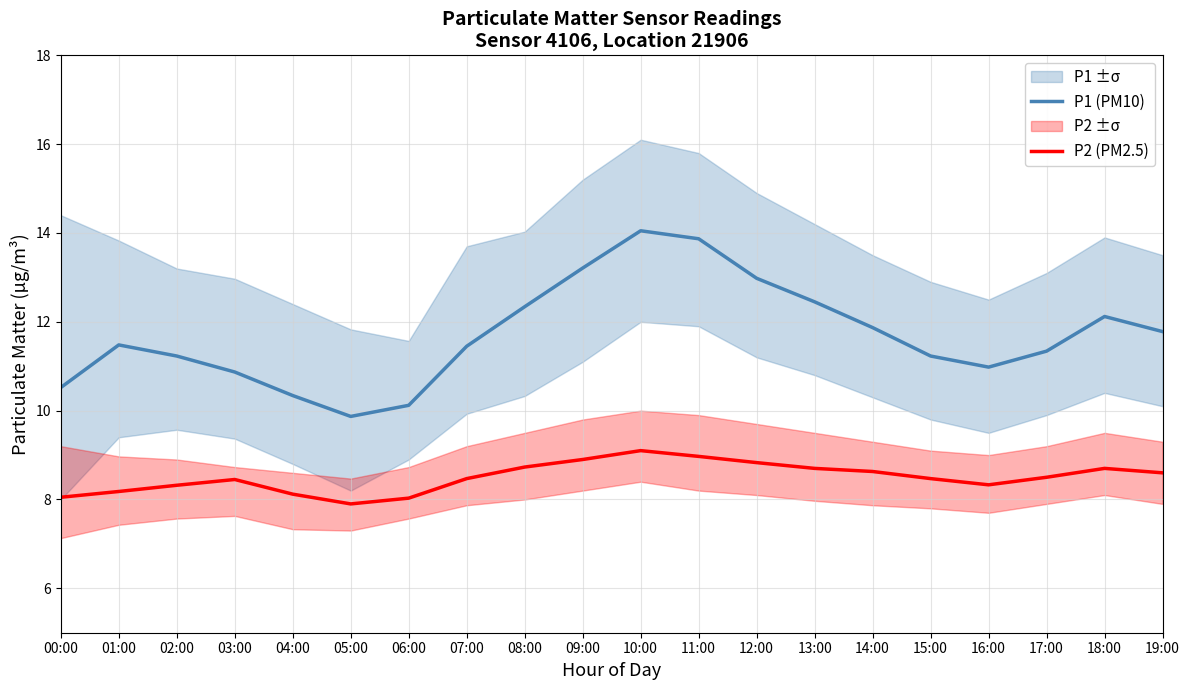

What position from the left is 15:00?

16